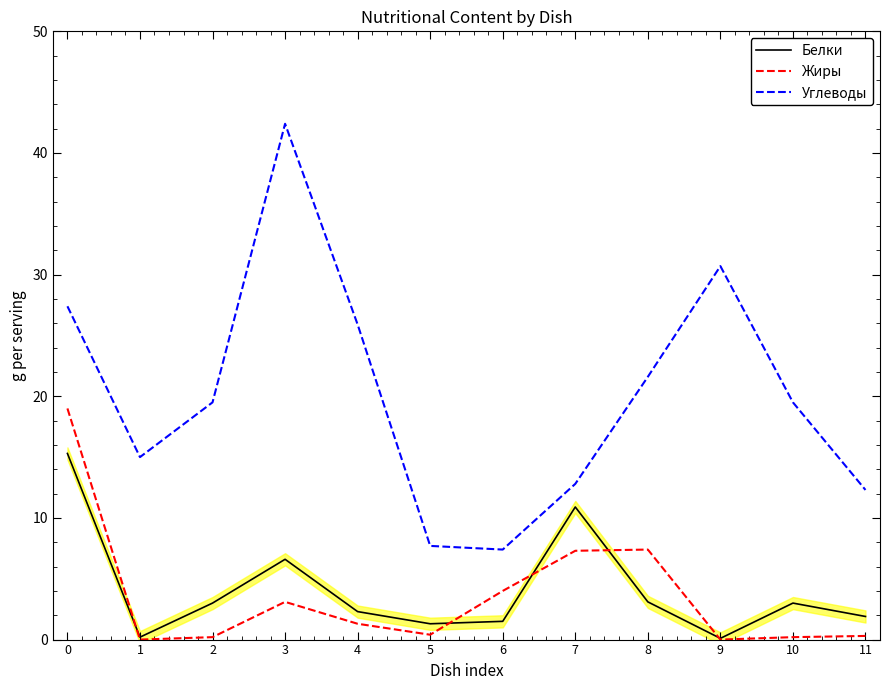

At 8, list the series in order from largest to smallest.

Углеводы, Жиры, Белки